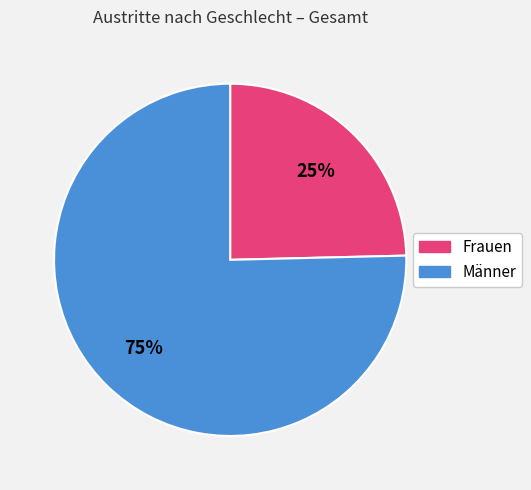

Is it true that Männer is 66% of the pie?

False